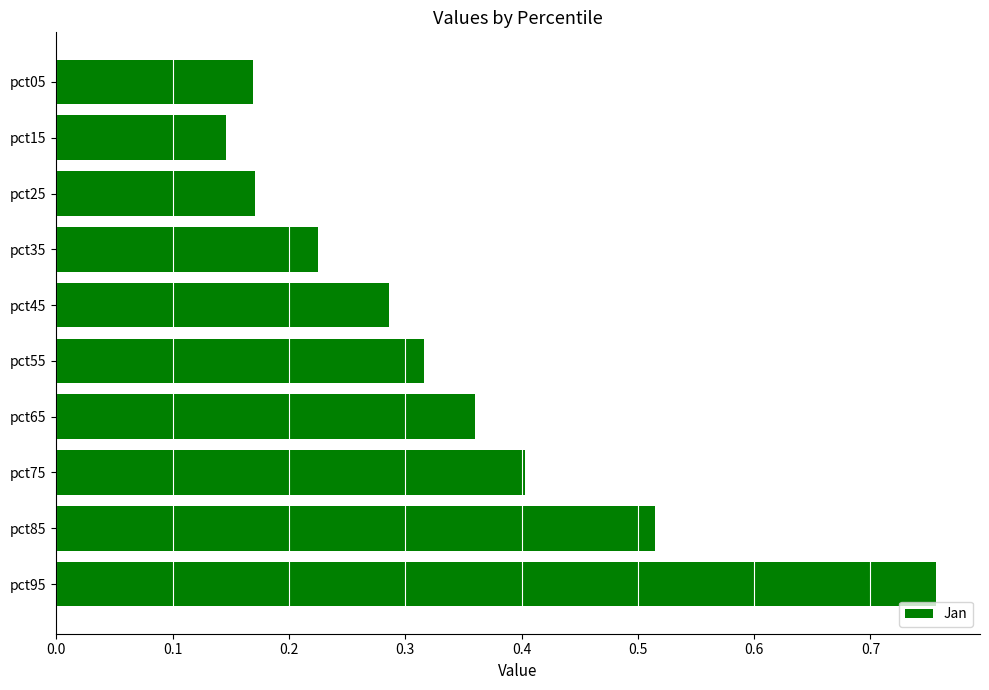

What is the change in value from pct15 to pct95?

+0.6